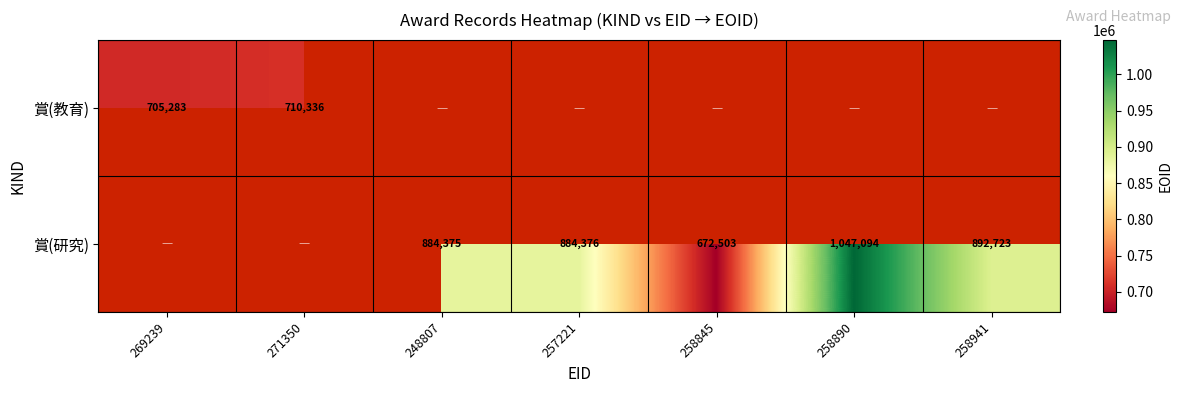

Is it true that 賞(研究) equals 1254502 at 258941?

False